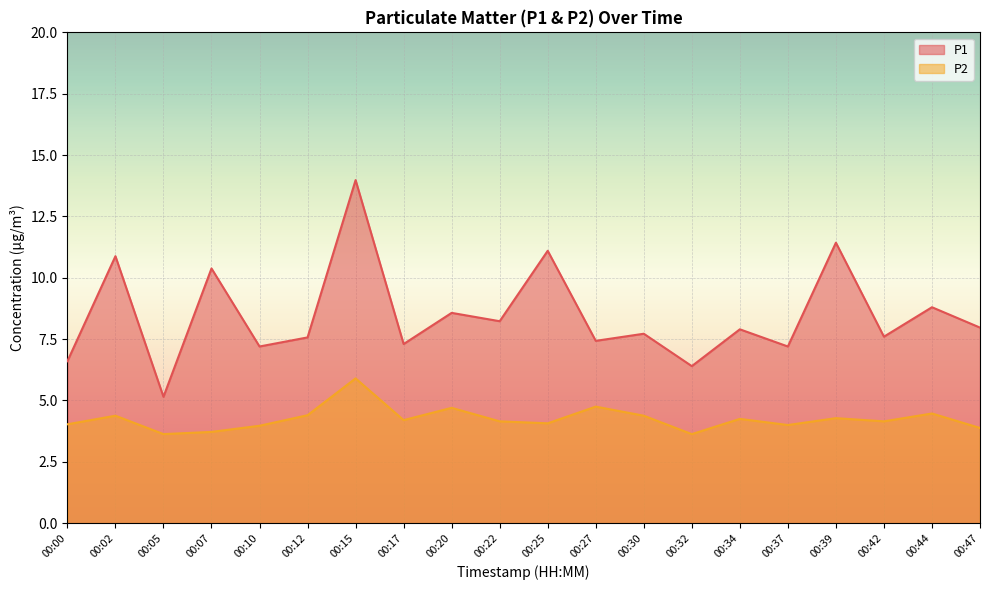

True or false: P2 has a value of 1.0 at 00:25.

False